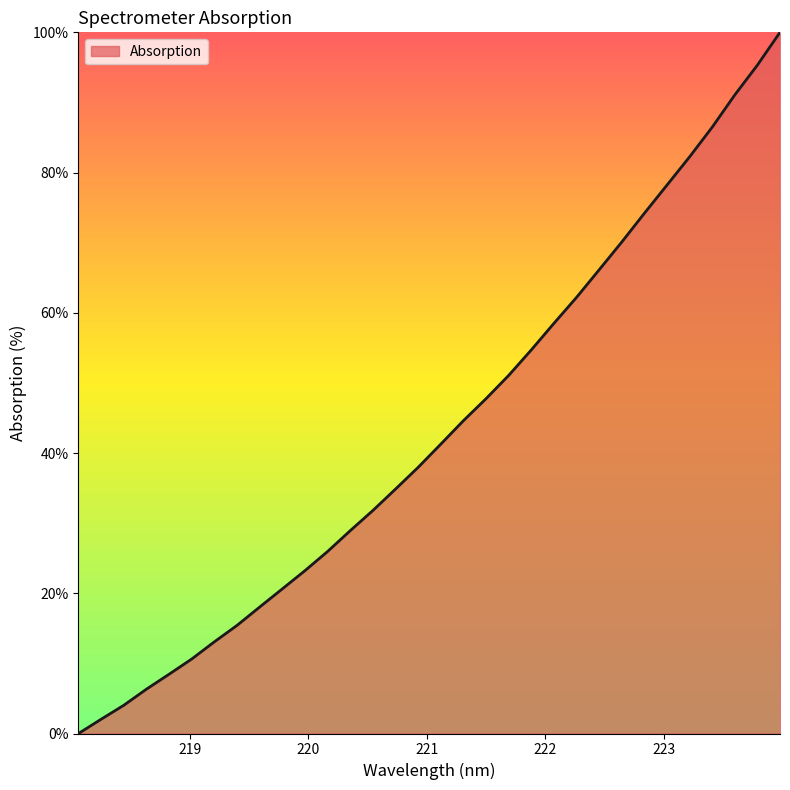

What is the difference between the maximum and minimum values?

100.0